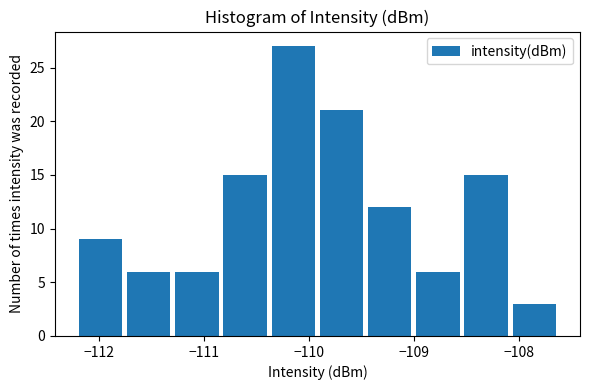

Reading left to right, list every bar in this chart as the range it spans on the x-axis followed by its height. Neither the bar edges nor the heights are printed on the chart, so give them approximately, as read against the axes.

-112.2 to -111.8: 9
-111.8 to -111.3: 6
-111.3 to -110.8: 6
-110.8 to -110.4: 15
-110.4 to -109.9: 27
-109.9 to -109.5: 21
-109.5 to -109.0: 12
-109.0 to -108.5: 6
-108.5 to -108.1: 15
-108.1 to -107.6: 3